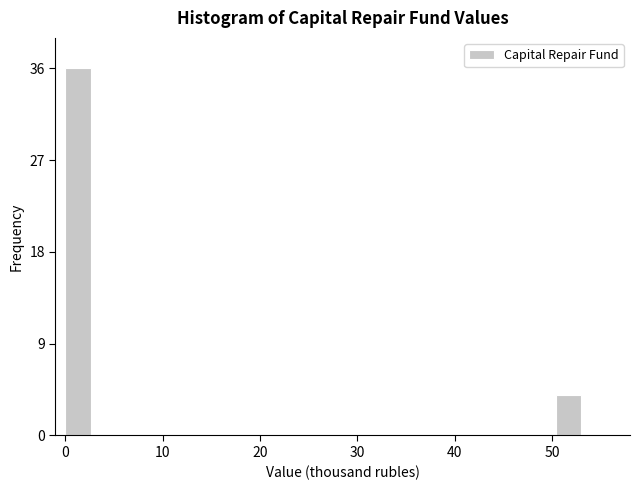

Around what value on the x-axis is the tallest bar? Give the approximate position of its centre, as read against the axis.

1